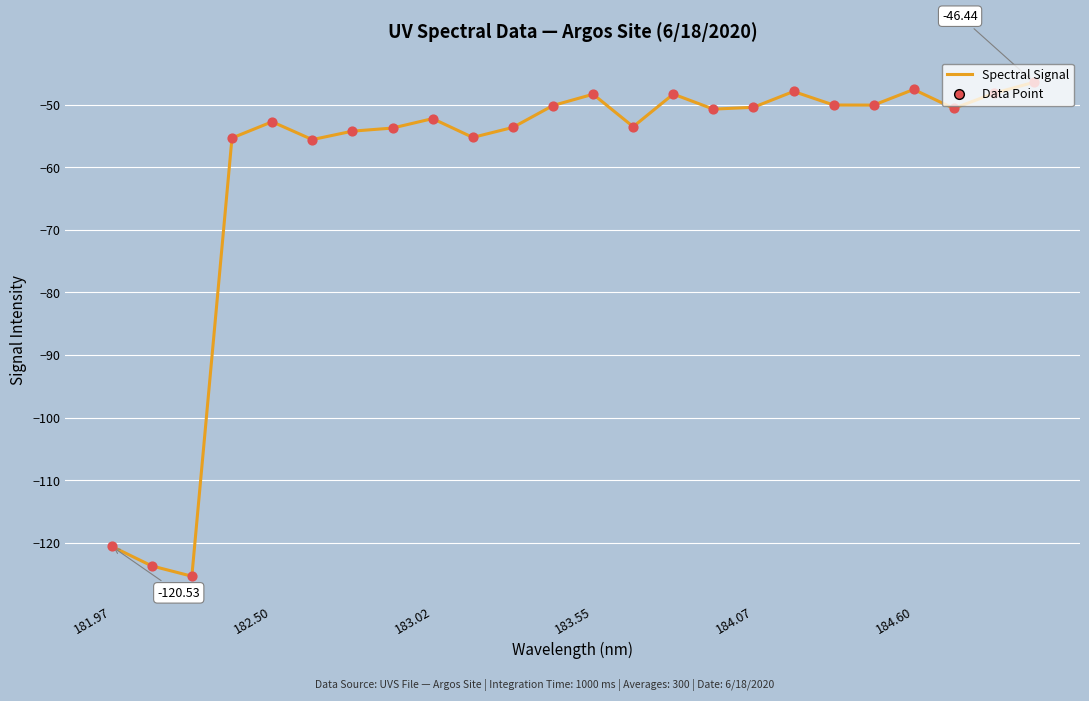

What is the difference between the maximum and minimum values?

78.9